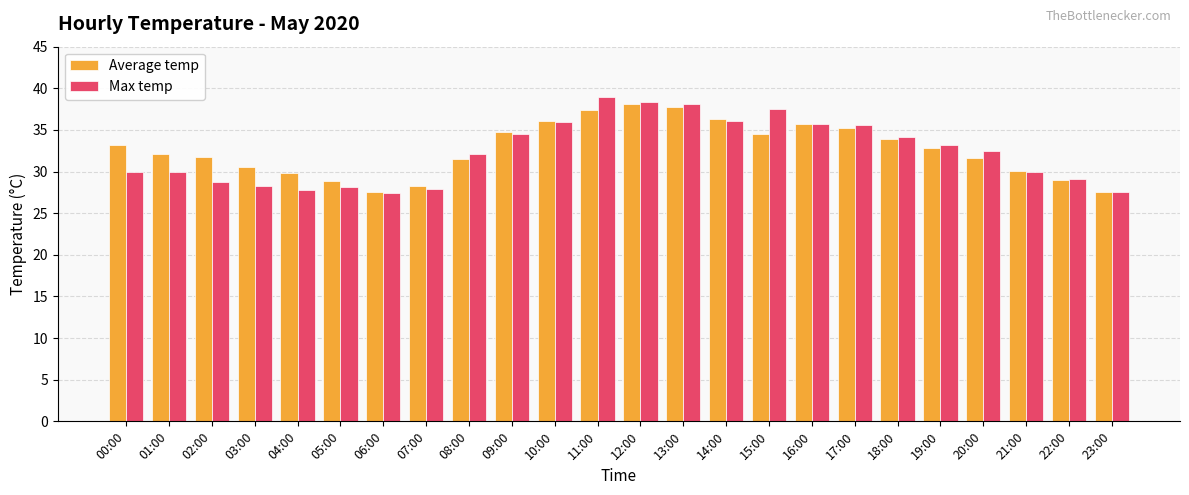

Is it true that Max temp equals 9.2 at 06:00?

False